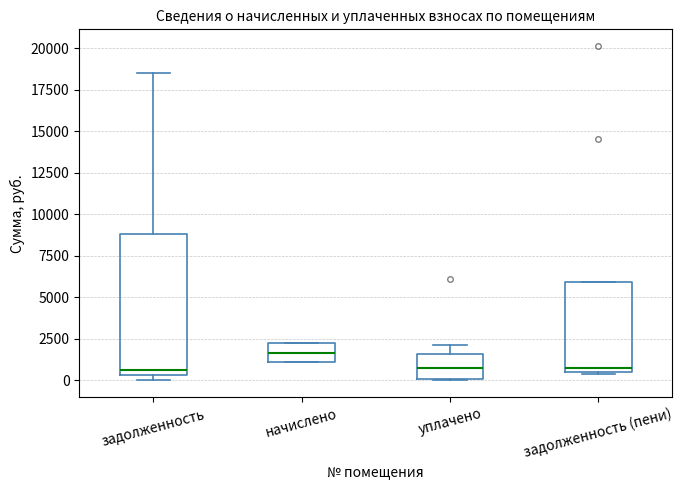

Where is the lower edge of the box for задолженность (пени) on the y-axis? The values are not printed on the chart, so give them approximately, as read against the axis.

500